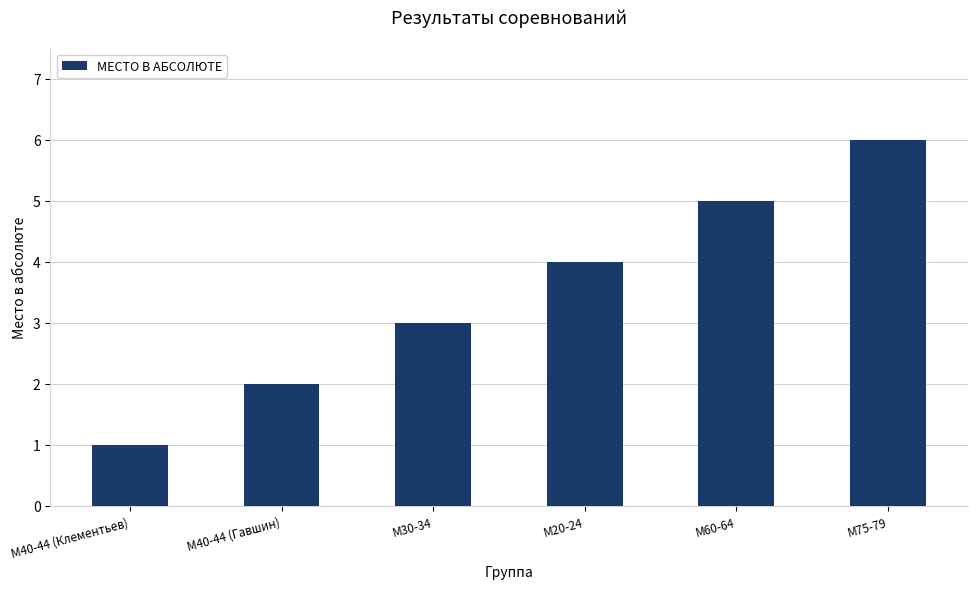

List the labels in order of value, largest first.

М75-79, М60-64, М20-24, М30-34, М40-44 (Гавшин), М40-44 (Клементьев)